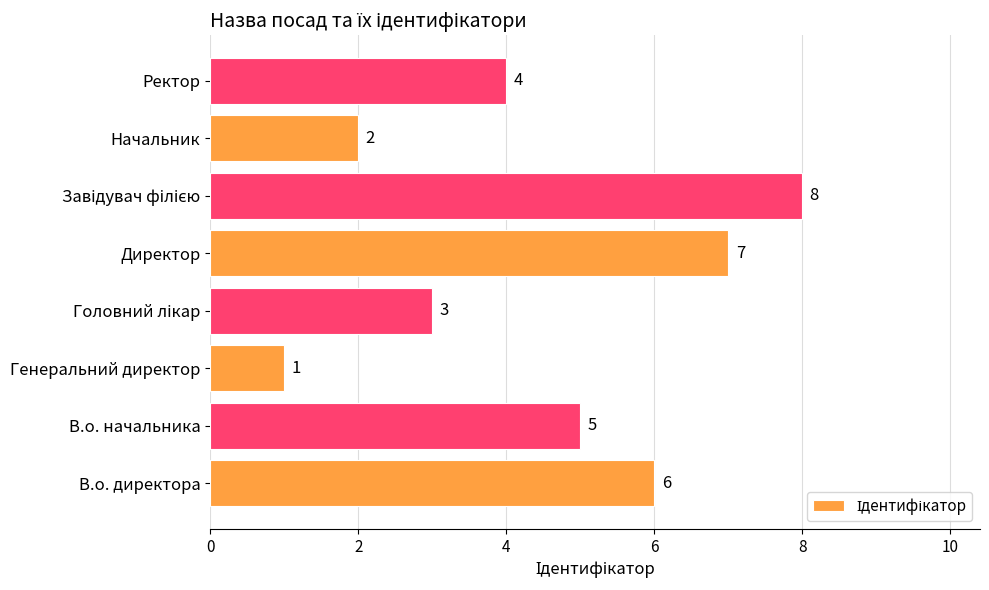

Are the bars grouped side by side (vs. stacked)?

No